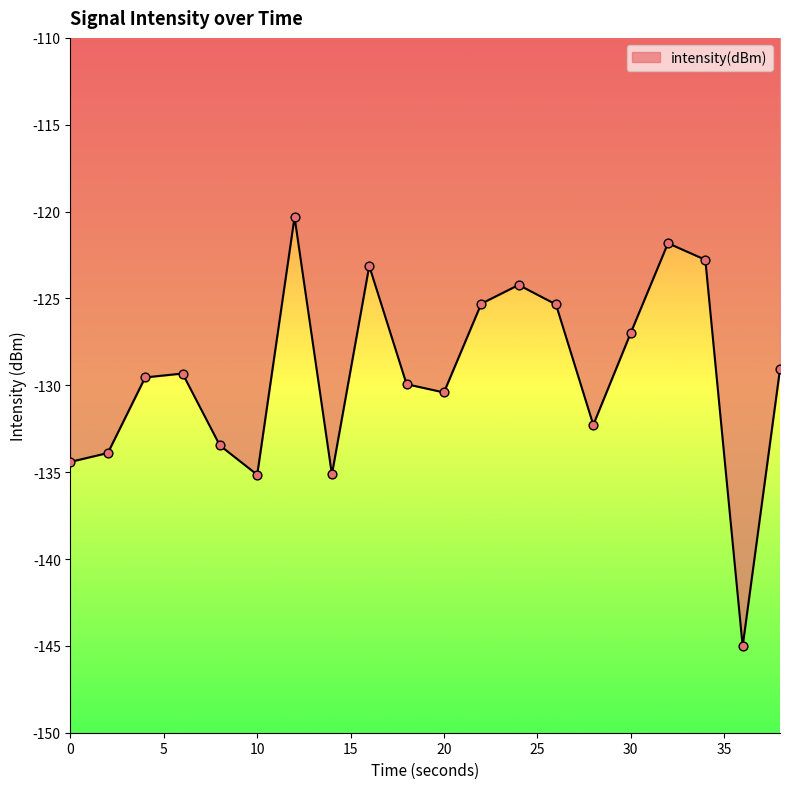

What is the maximum value shown in the chart?

-120.3